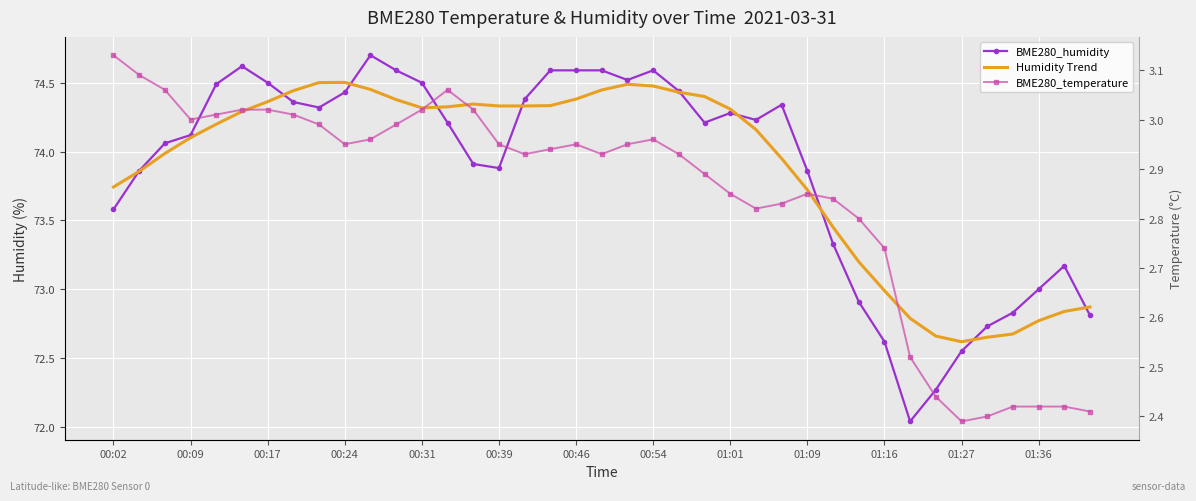

True or false: BME280_humidity has a value of 74.6 at 17.

True